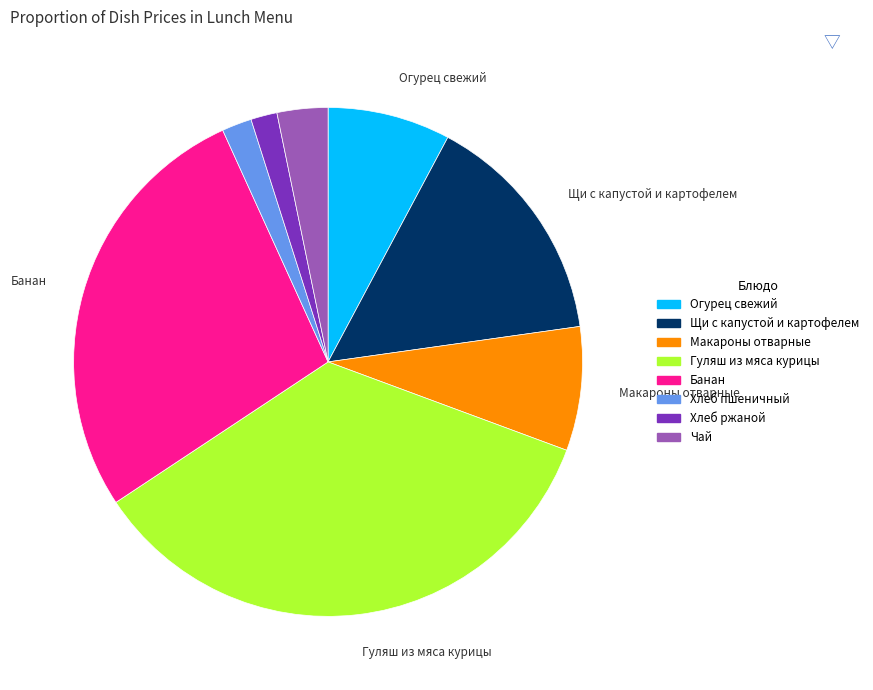

Do Чай and Огурец свежий together represent more than half of the pie?

No